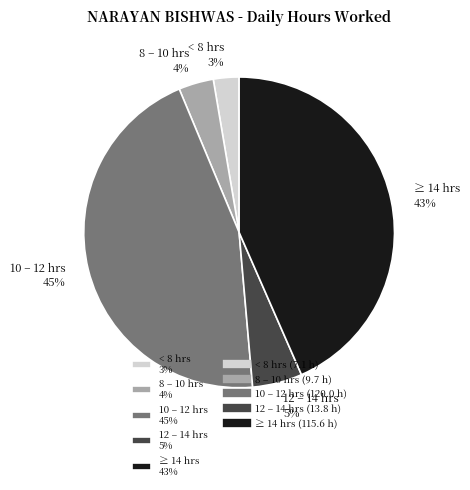

To the nearest percent, what is the difference between the largest and smallest slice percentages?

42%